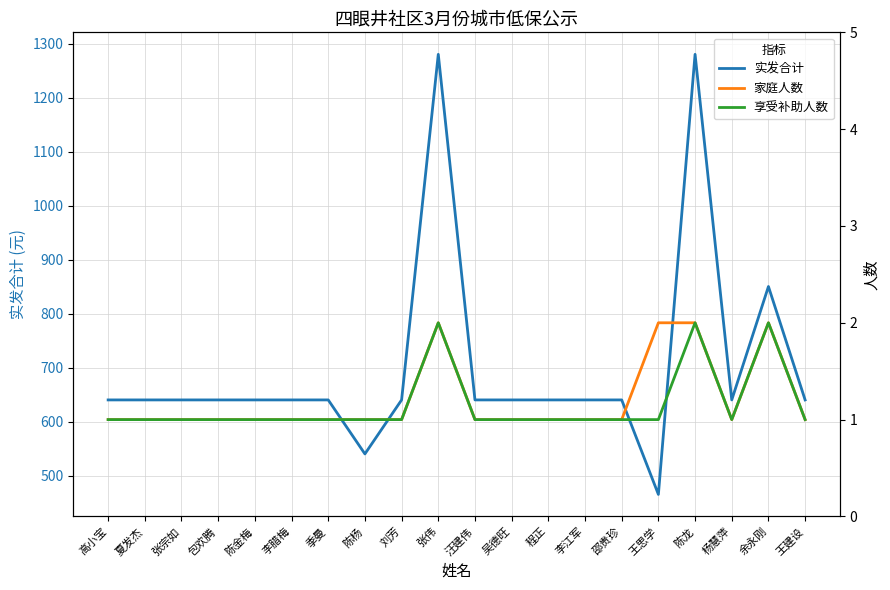

Which category has the lowest value across all series?

高小宝